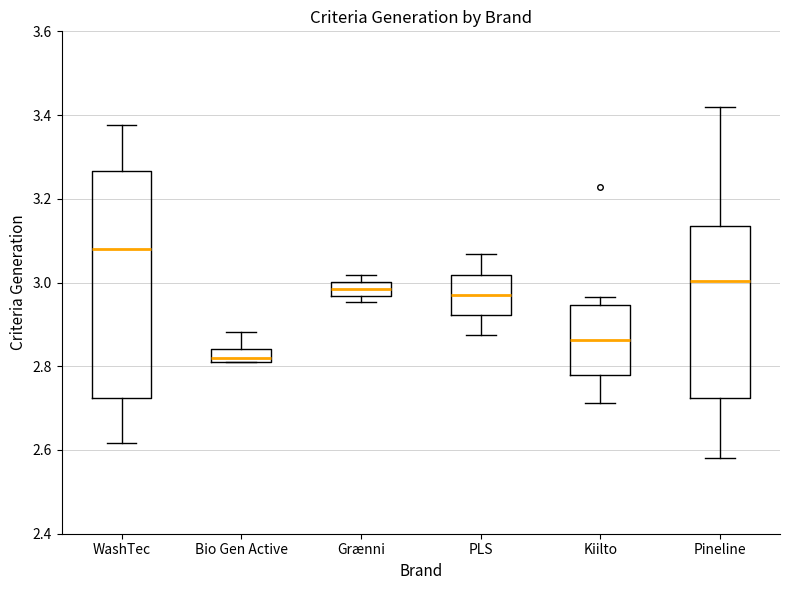

Which box is the tallest, from its lower edge to its upper edge?

WashTec